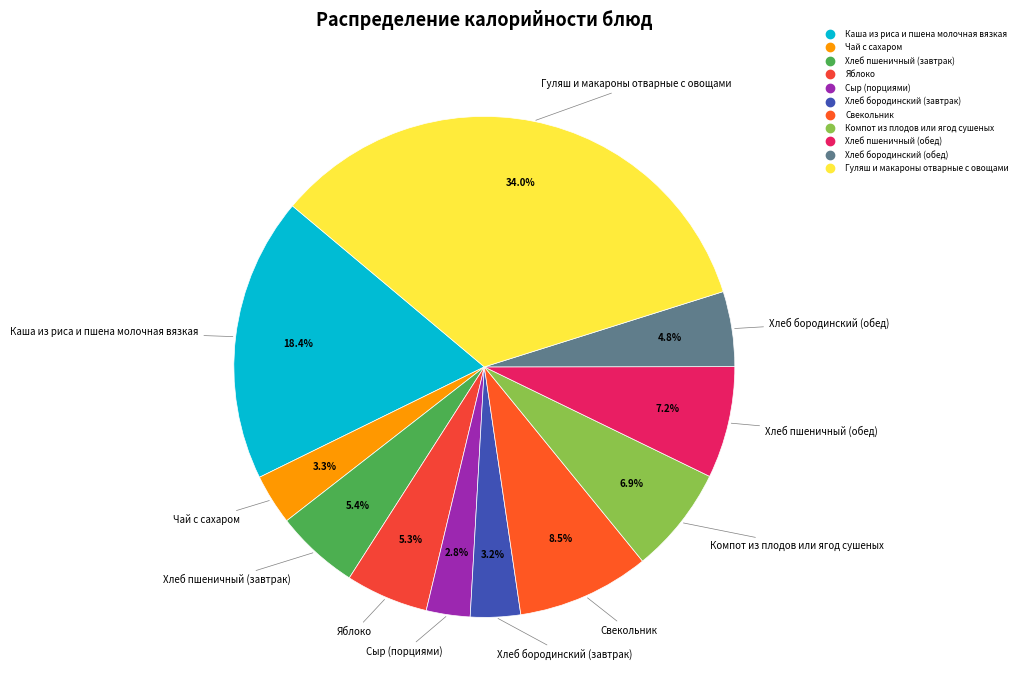

To the nearest percent, what percentage of the pie is Хлеб бородинский (завтрак)?

3%